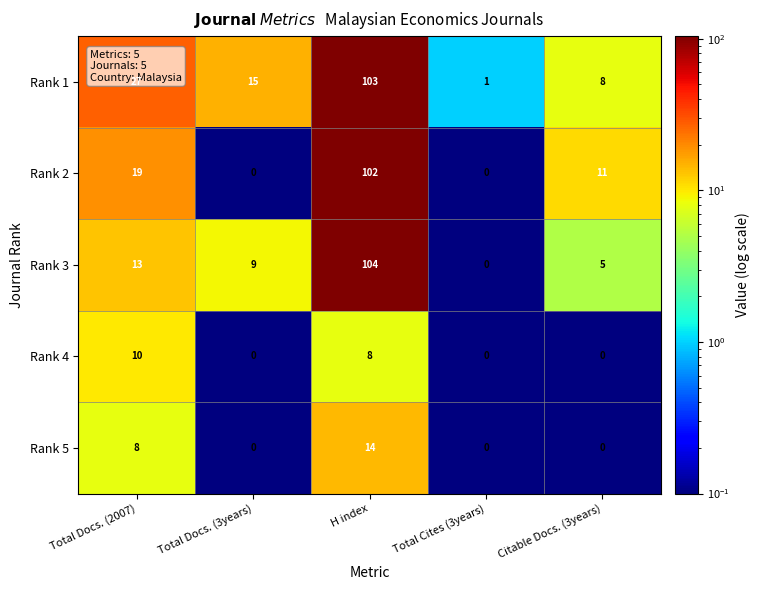

Count the Rank 5 values in the range 0 to 8.

4